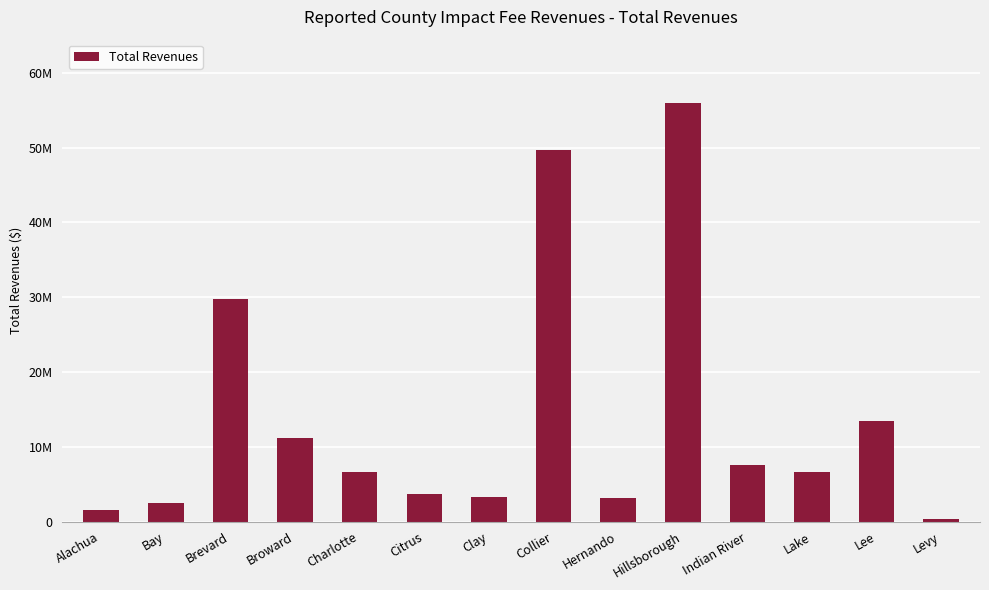

What is the change in value from Brevard to Lee?

-16306089